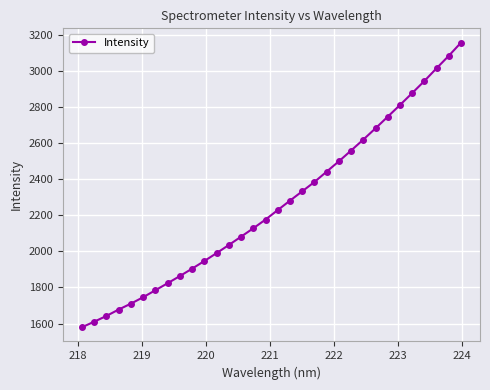

What is the average value?

2261.0